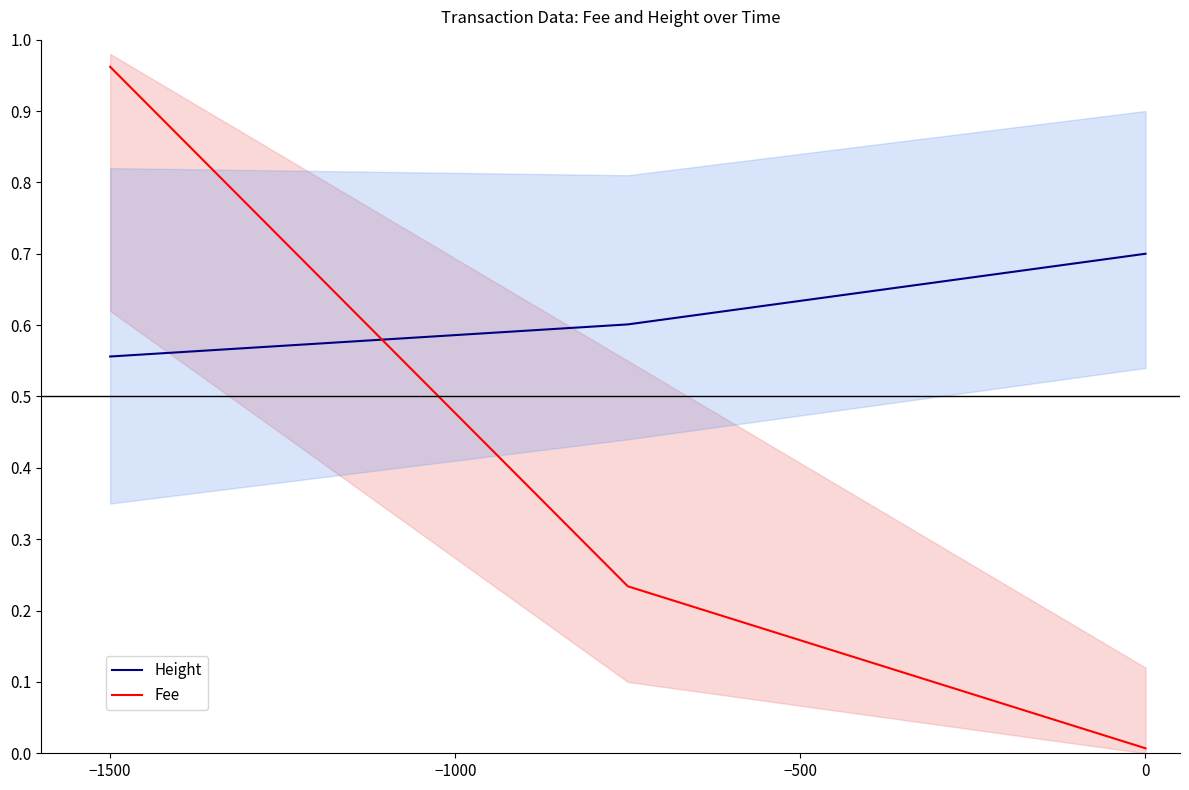

How many series are shown in this chart?

2